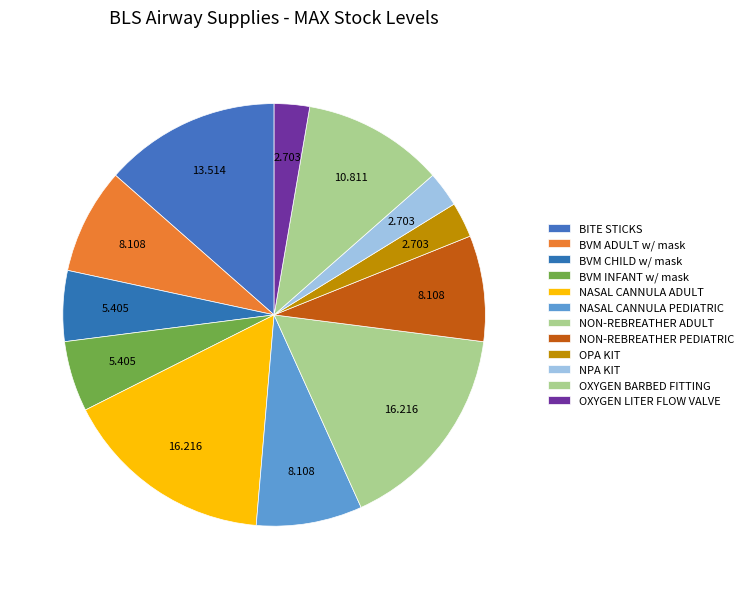

Which slice is the smallest?

OPA KIT